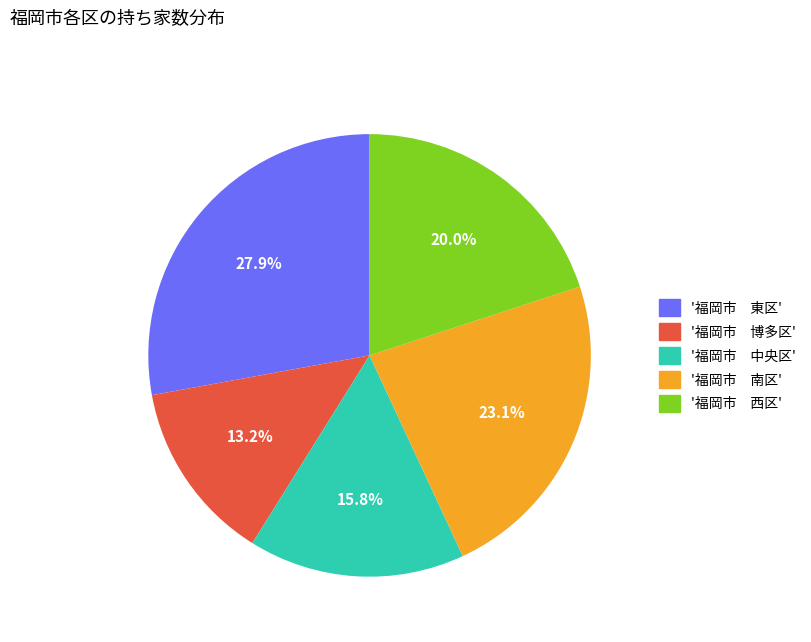

Is there a majority slice in this chart?

No